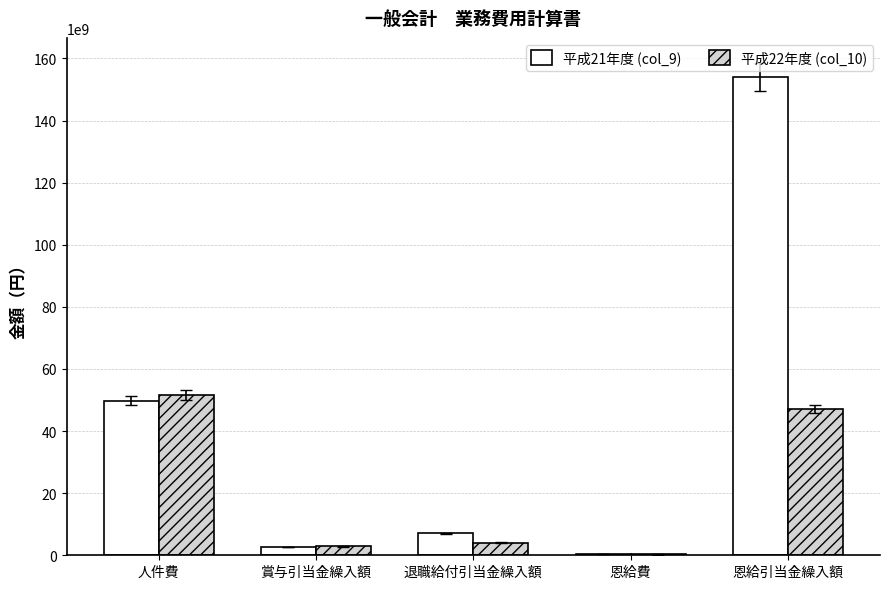

What is the maximum value shown in the chart?

154080340113